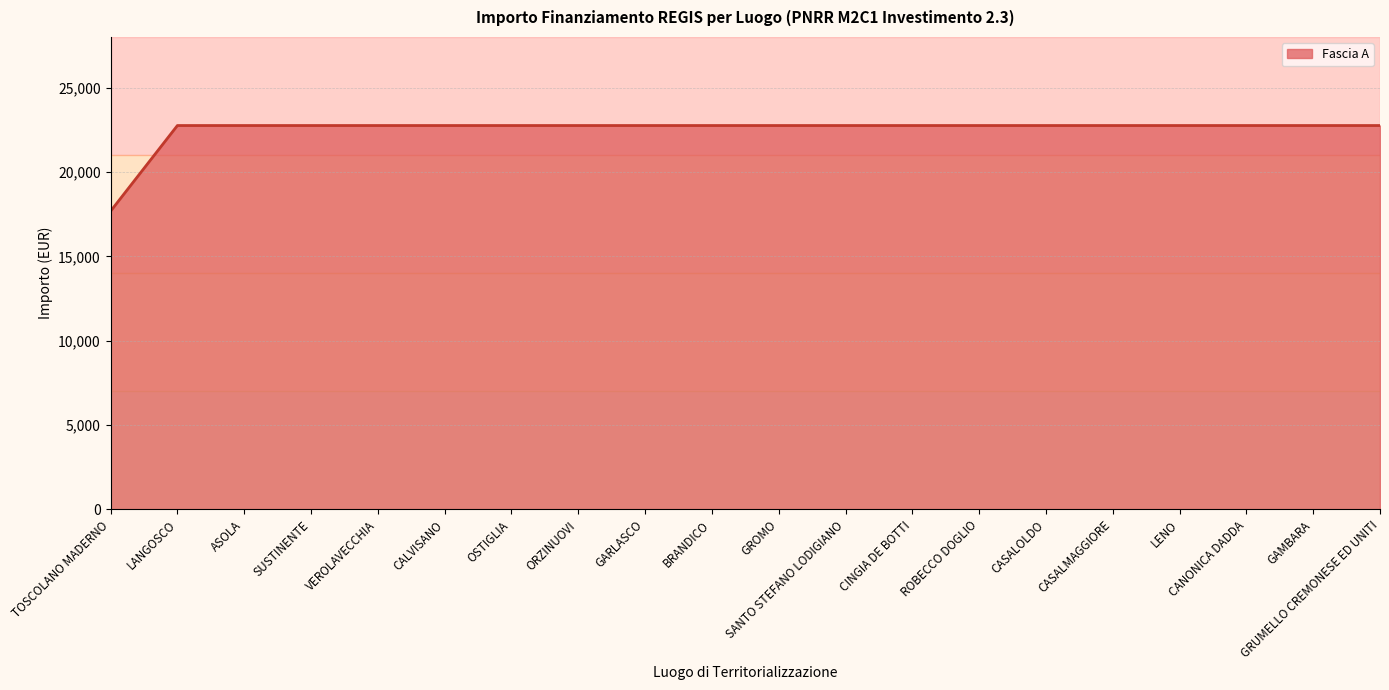

What is the maximum value shown in the chart?

22750.0